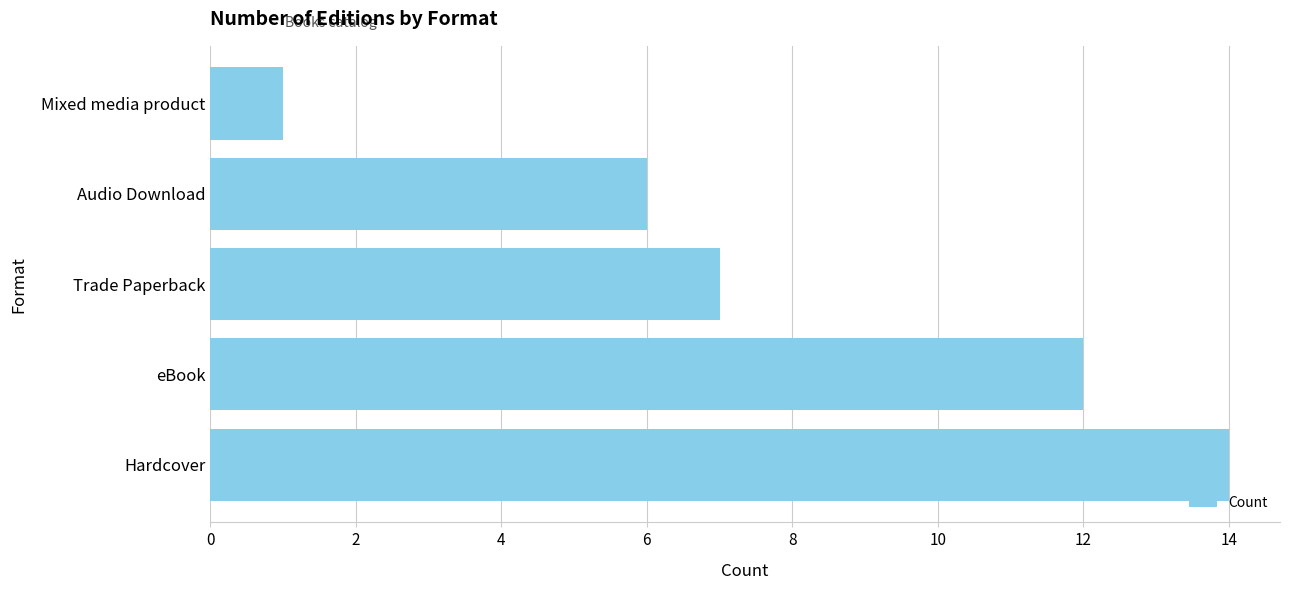

Which has a higher value, Hardcover or Audio Download?

Hardcover